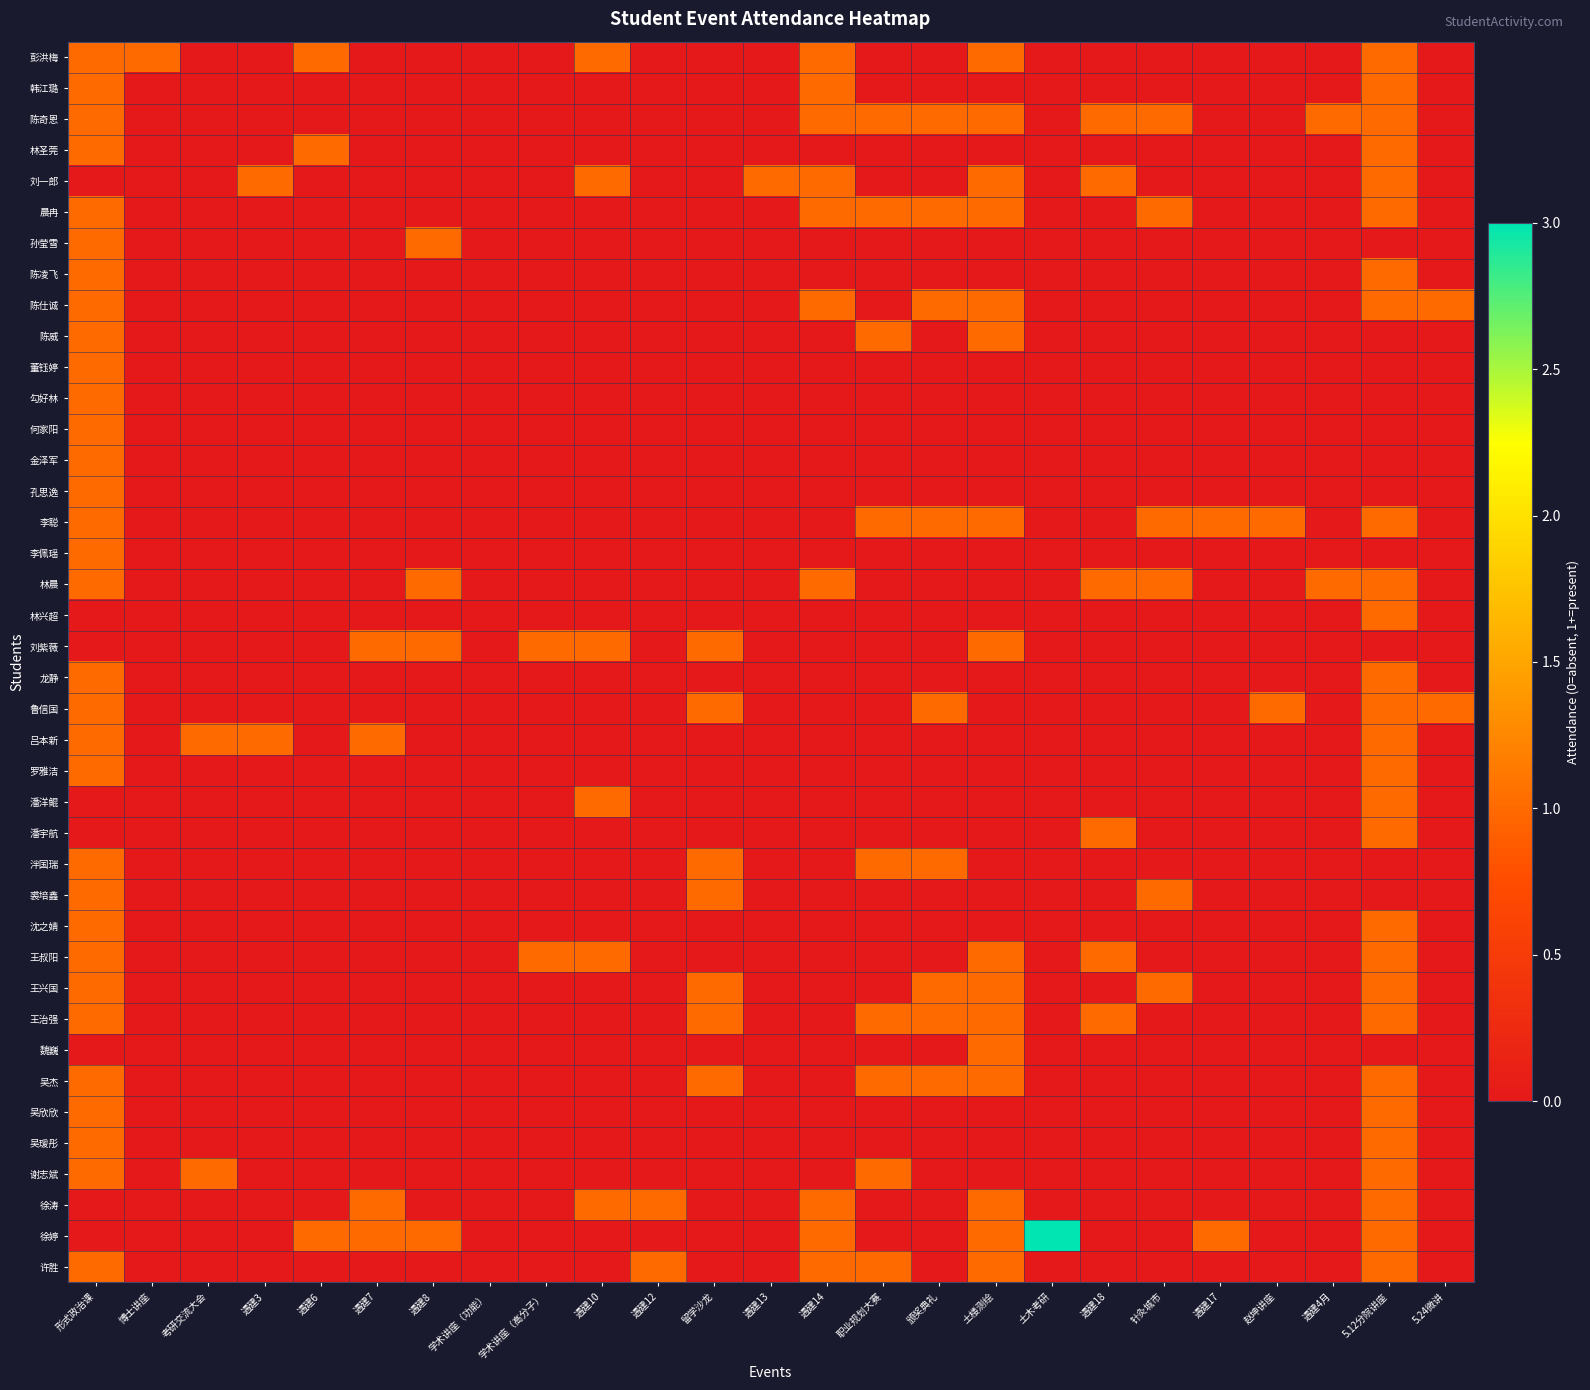

What is the difference between the highest and lowest values at 留学沙龙?

1